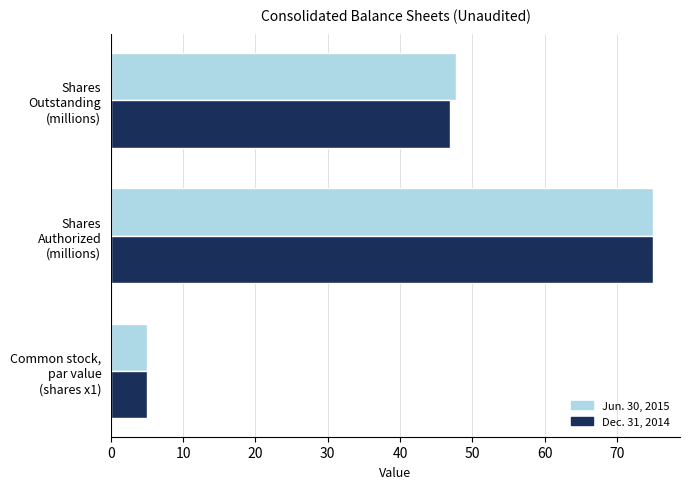

List the series in order of their overall mean, highest first.

Jun. 30, 2015, Dec. 31, 2014